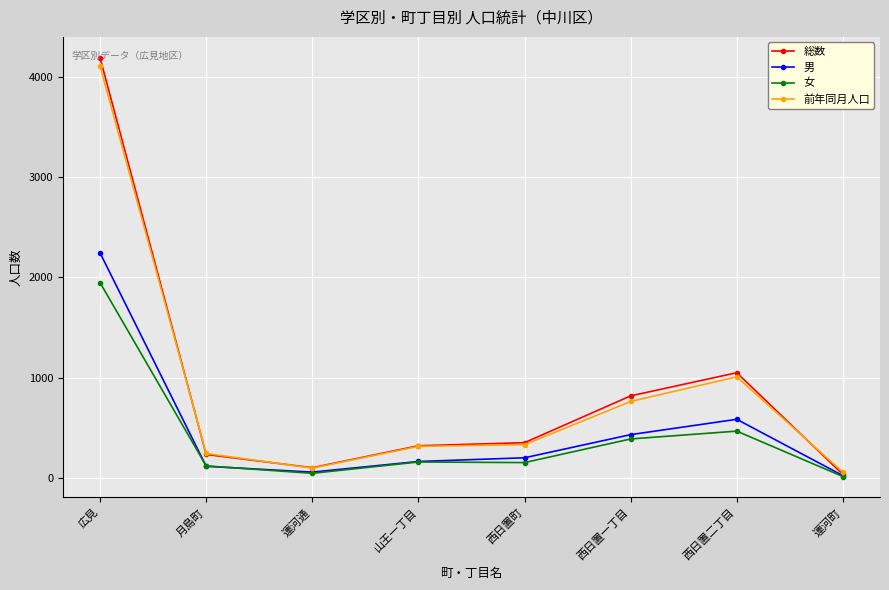

The value of 前年同月人口 at 山王一丁目 is 461. True or false?

False